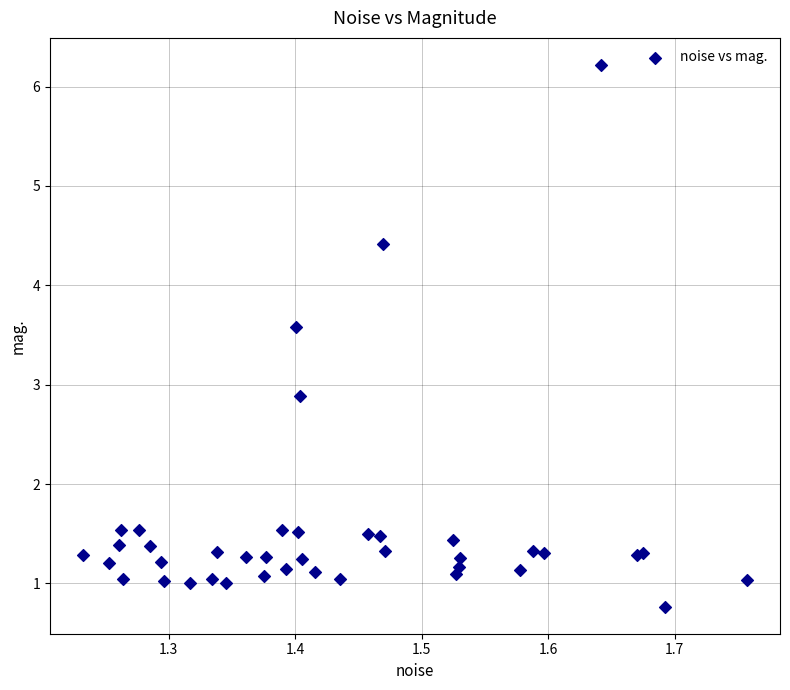

What Y value in the scatter plot is closest to 3?

2.9